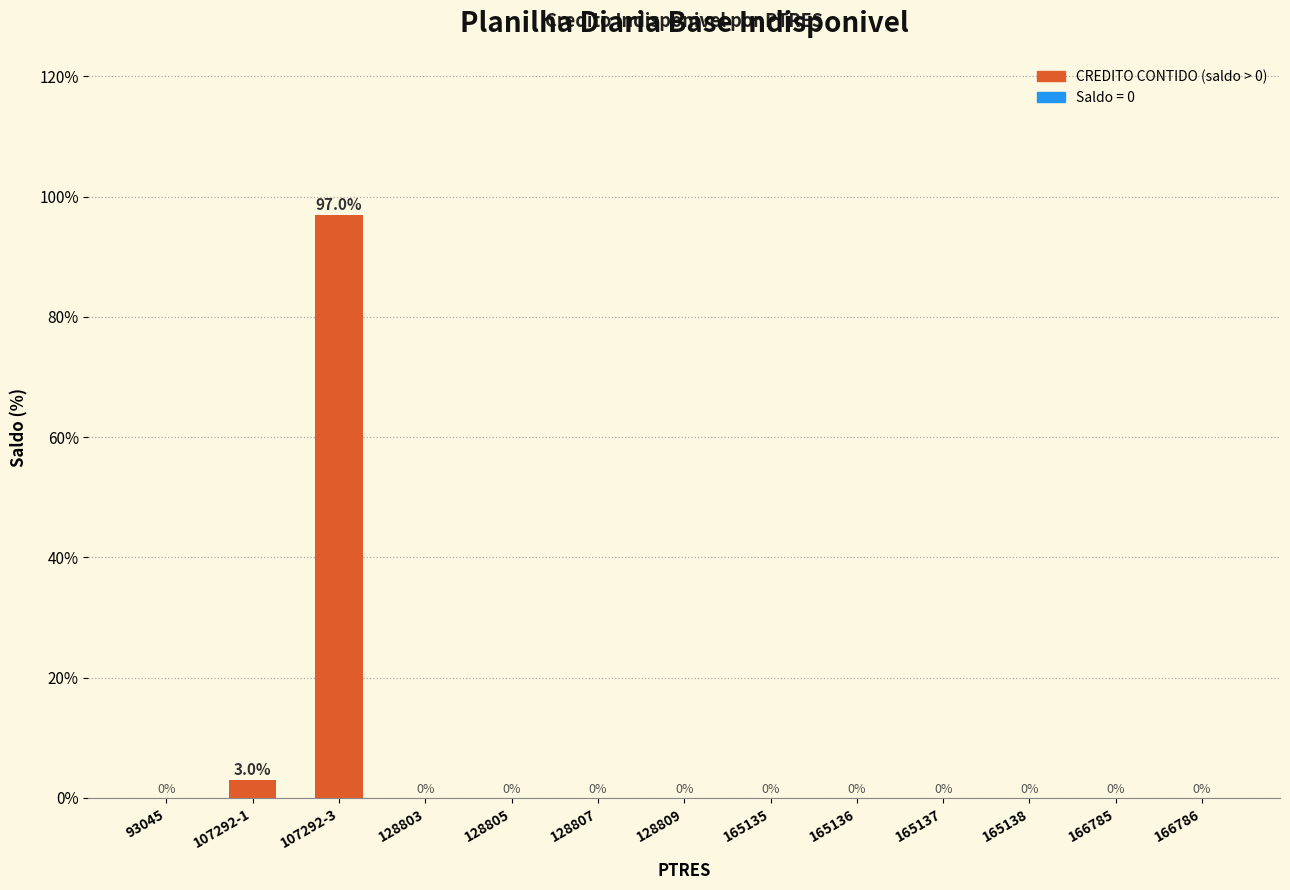

Reading left to right, list all the values displayed in this chart.

93045=0.0	107292-1=3.0	107292-3=97.0	128803=0.0	128805=0.0	128807=0.0	128809=0.0	165135=0.0	165136=0.0	165137=0.0	165138=0.0	166785=0.0	166786=0.0